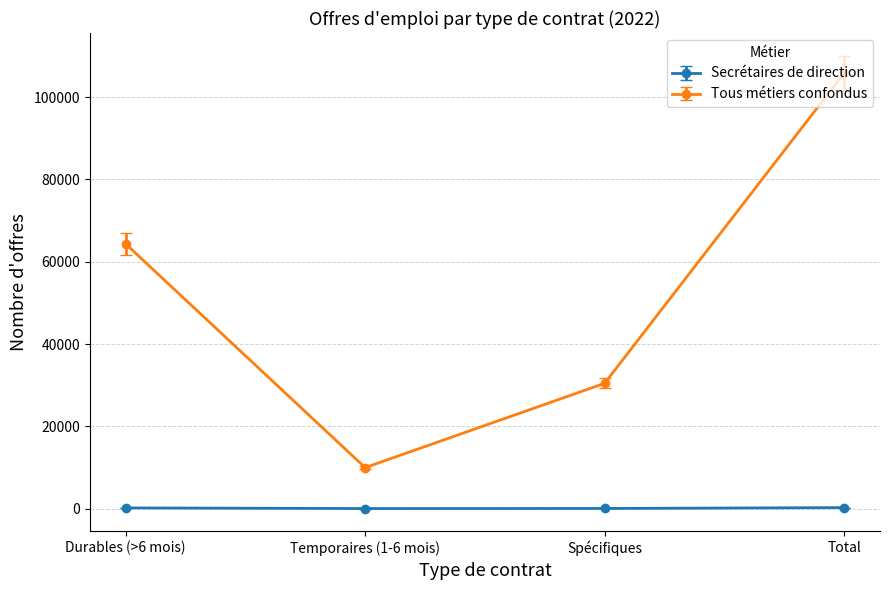

Rank the series at Total from lowest to highest value.

Secrétaires de direction, Tous métiers confondus